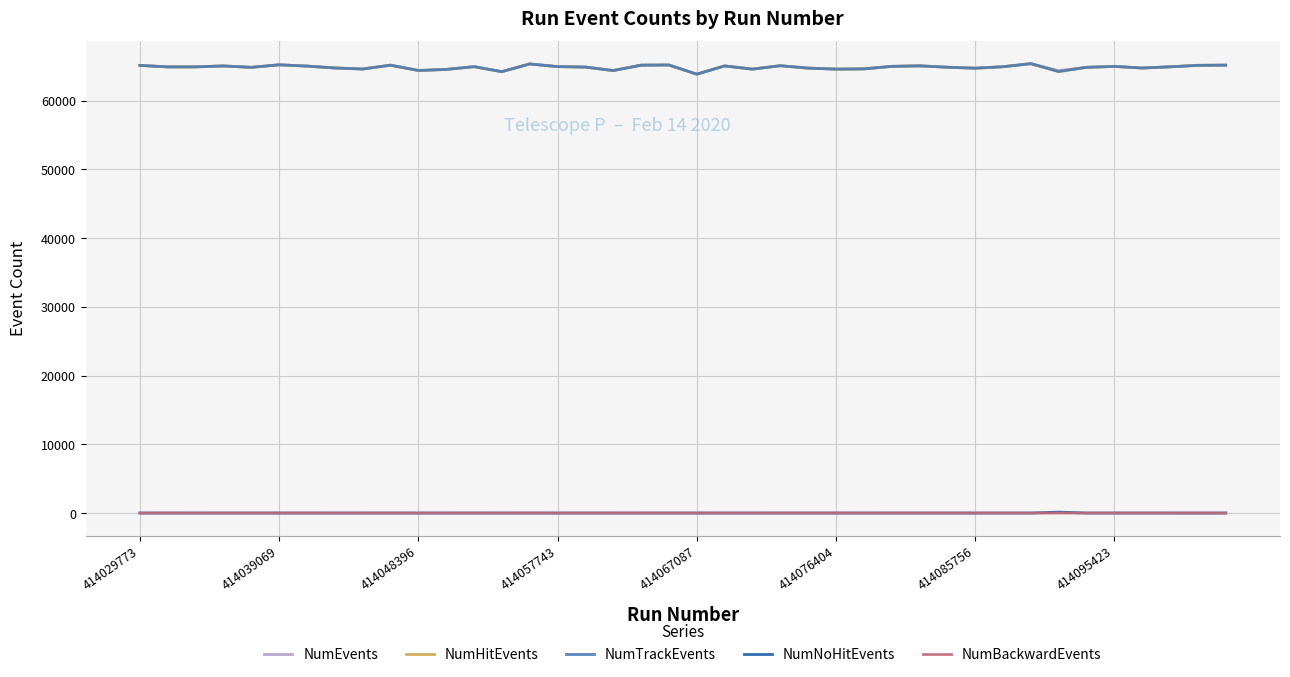

Does the chart display data point markers on the line(s)?

No